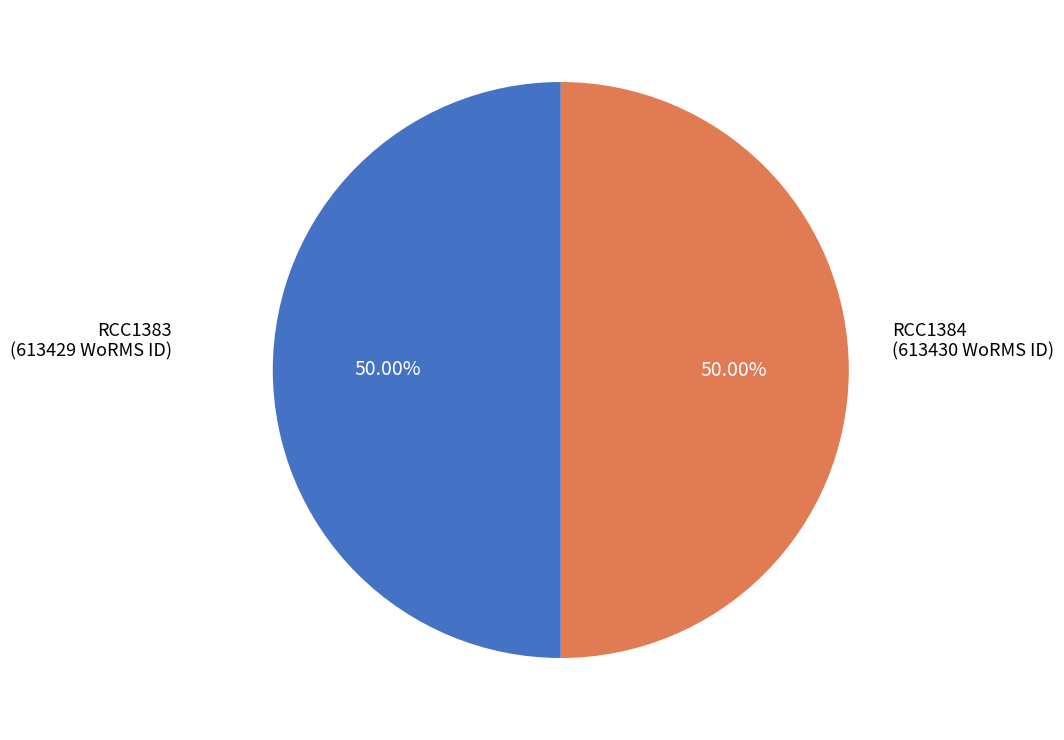

How many segments does this pie chart have?

2